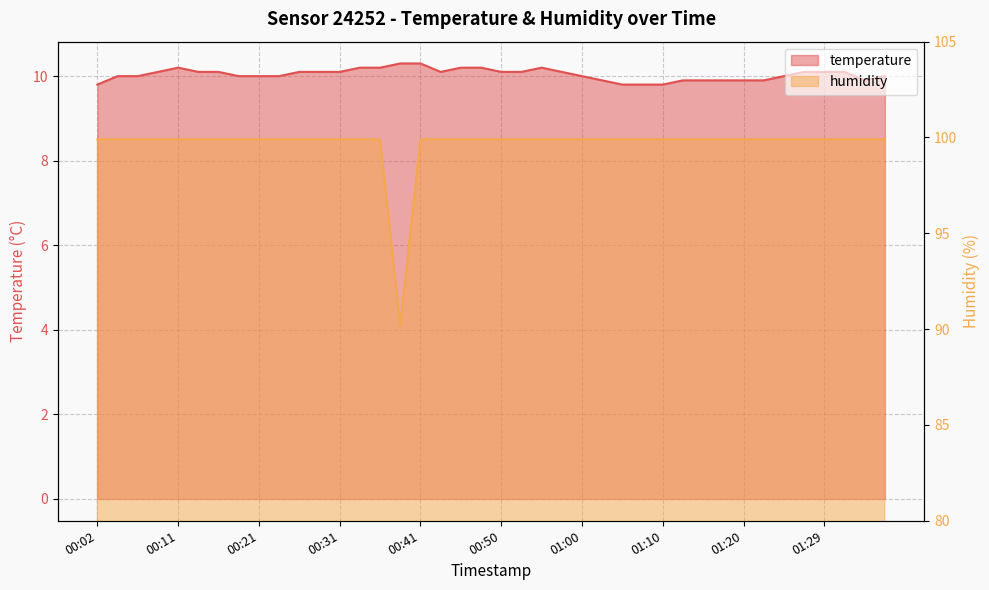

True or false: temperature has a value of 10.2 at 00:46.

True